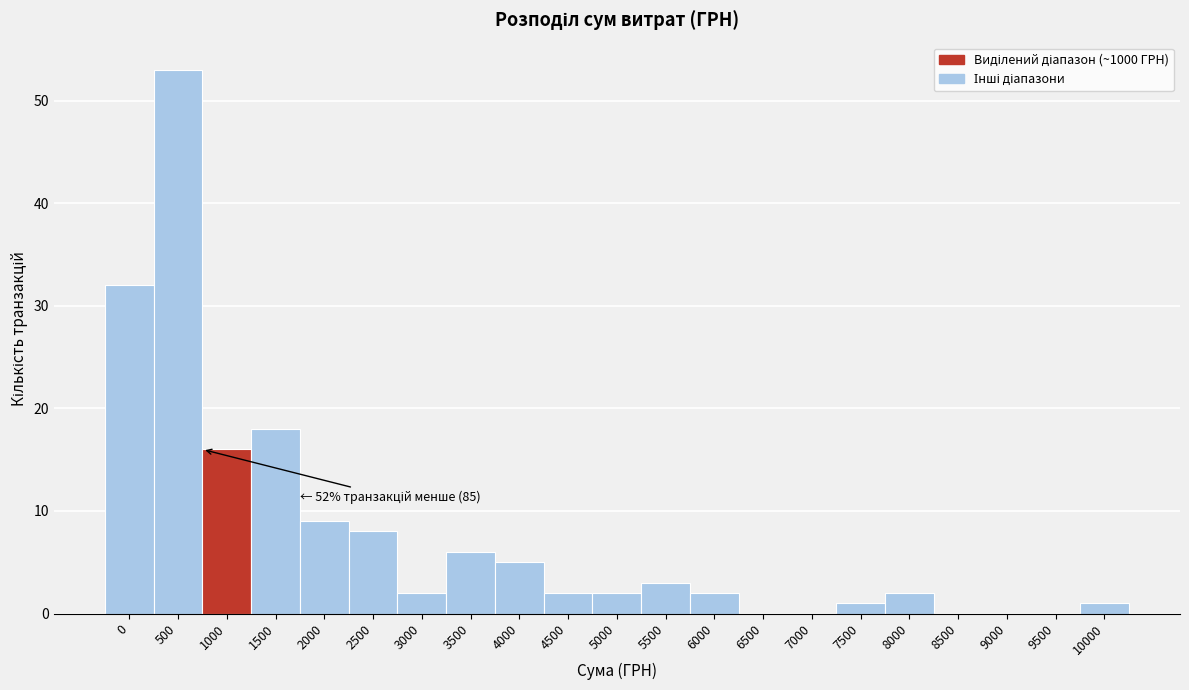

Reading right to left, what are all the values shown in this chart?

10000=1	9500=0	9000=0	8500=0	8000=2	7500=1	7000=0	6500=0	6000=2	5500=3	5000=2	4500=2	4000=5	3500=6	3000=2	2500=8	2000=9	1500=18	1000=16	500=53	0=32